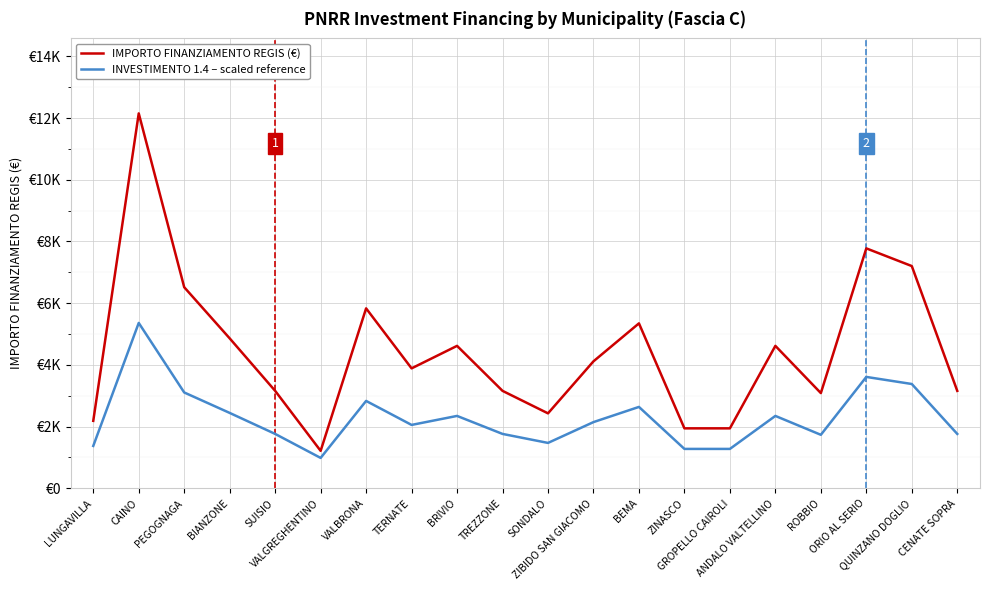

What is the label of the 5th point from the left?

SUISIO